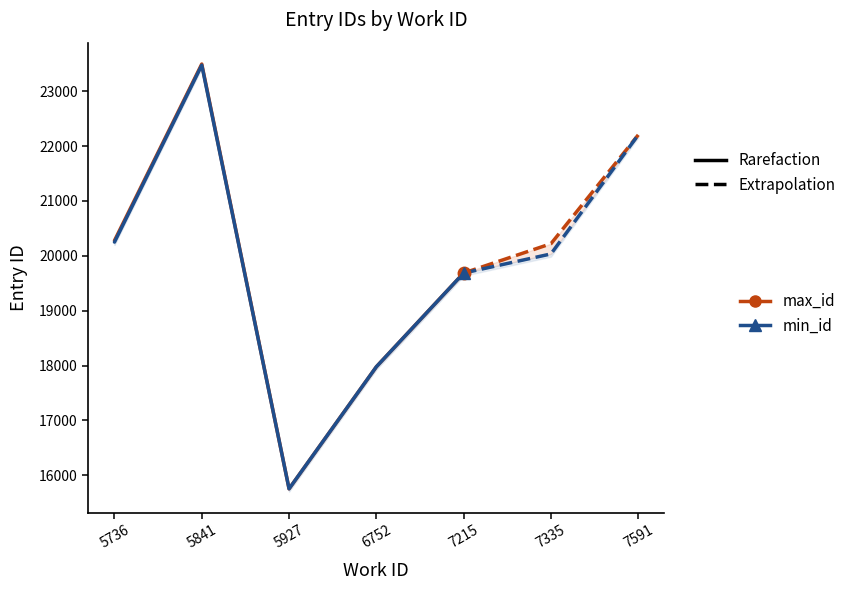

List the series in order of their overall mean, lowest first.

min_id, max_id